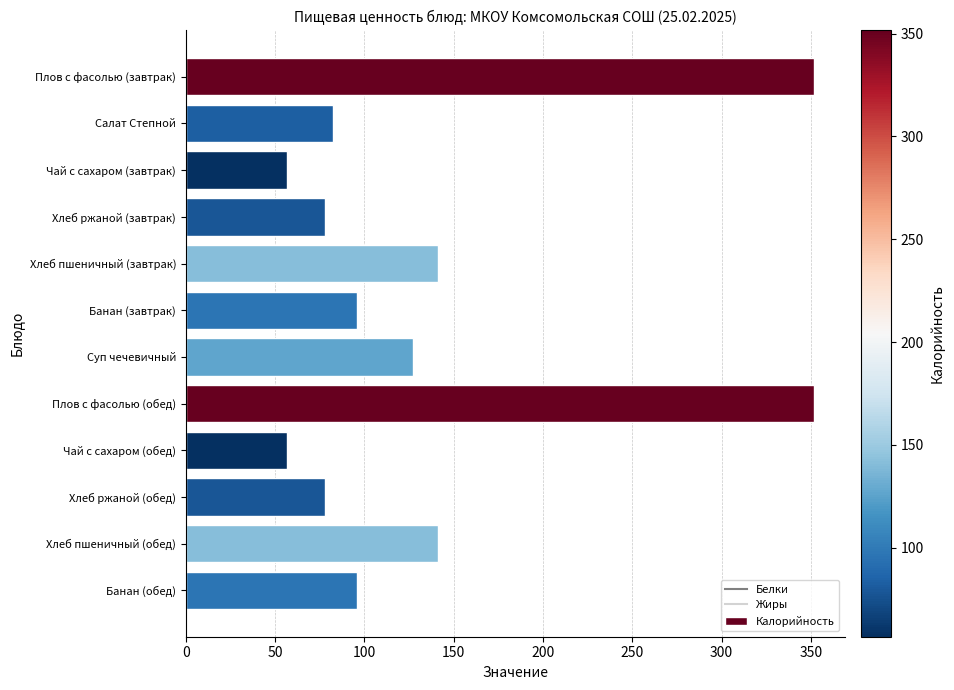

Reading top to bottom, extract all data points from this chart.

351.5	82.2	56.8	77.7	141.2	96.0	127.0	351.5	56.8	77.7	141.2	96.0